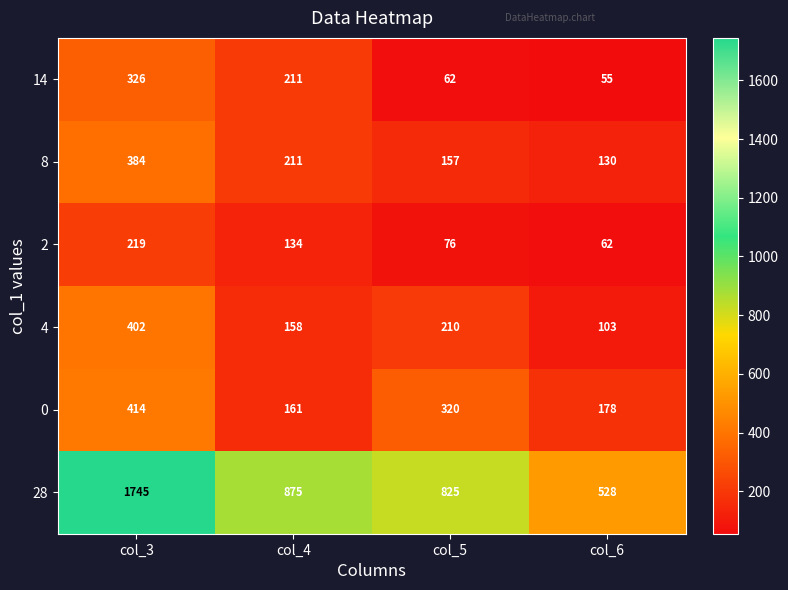

Is it true that 28 equals 902 at col_6?

False